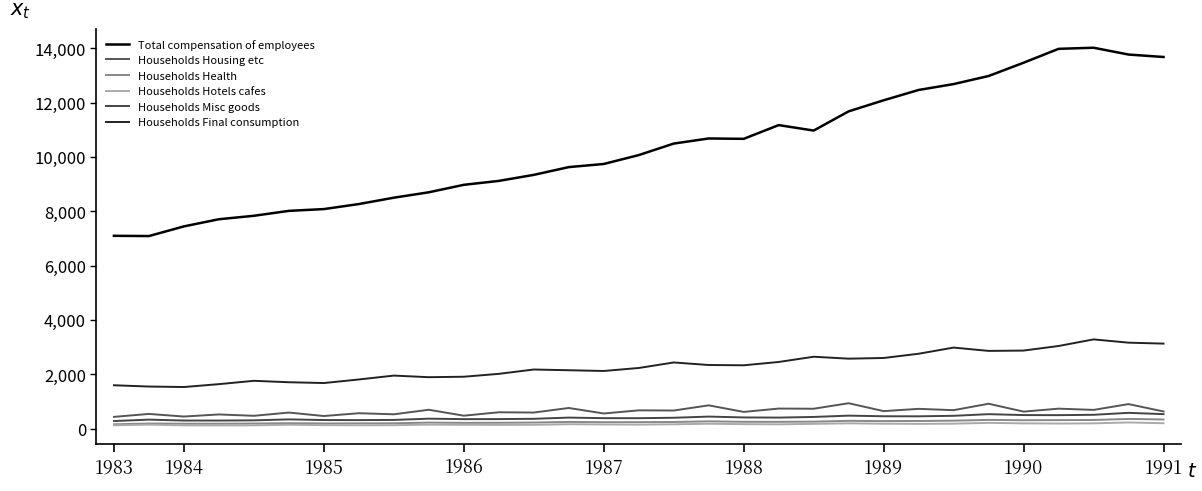

Which series has the largest total across all categories?

Total compensation of employees